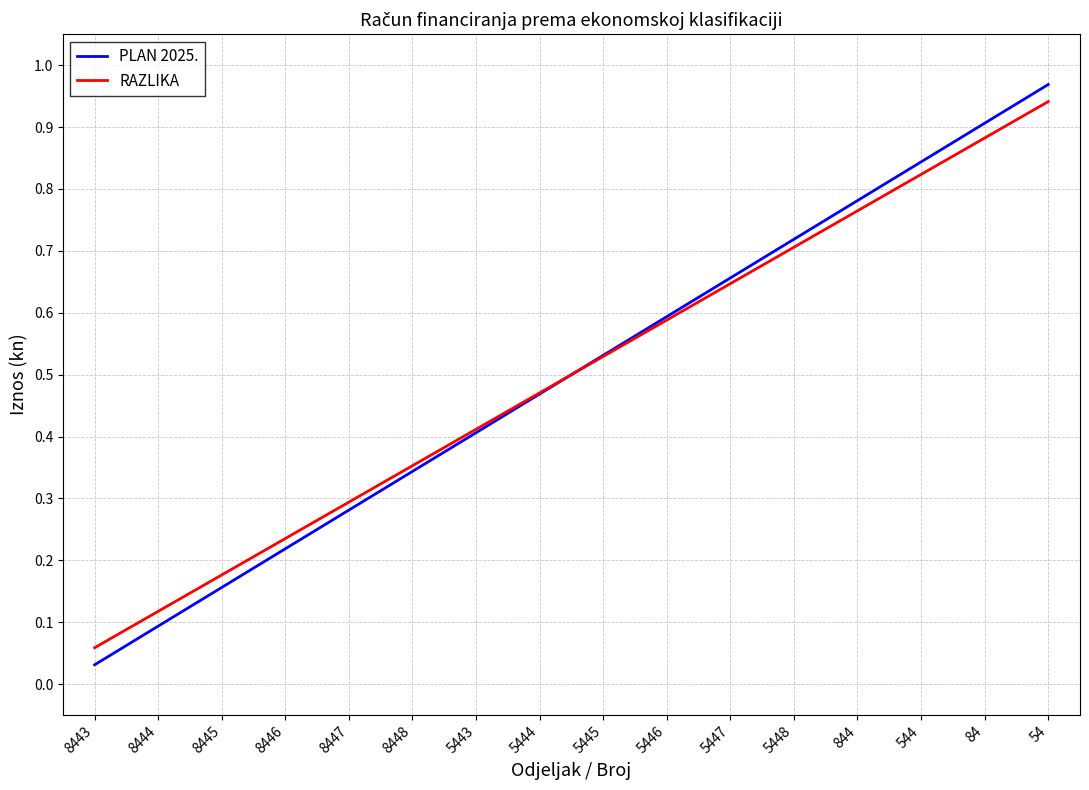

What are all the series names shown in the legend?

PLAN 2025., RAZLIKA